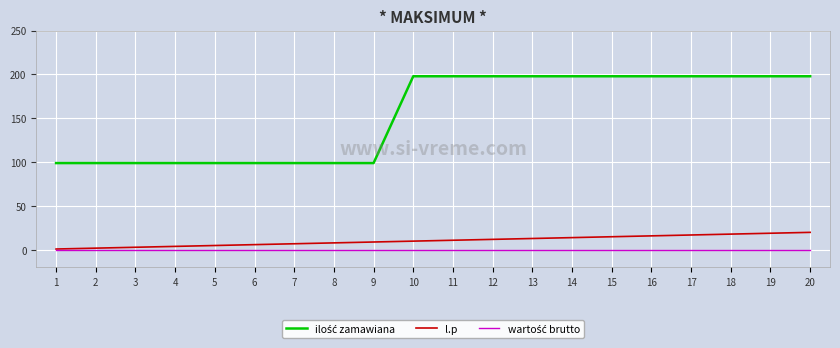

List the labels in order of wartość brutto value, largest first.

1, 2, 3, 4, 5, 6, 7, 8, 9, 10, 11, 12, 13, 14, 15, 16, 17, 18, 19, 20